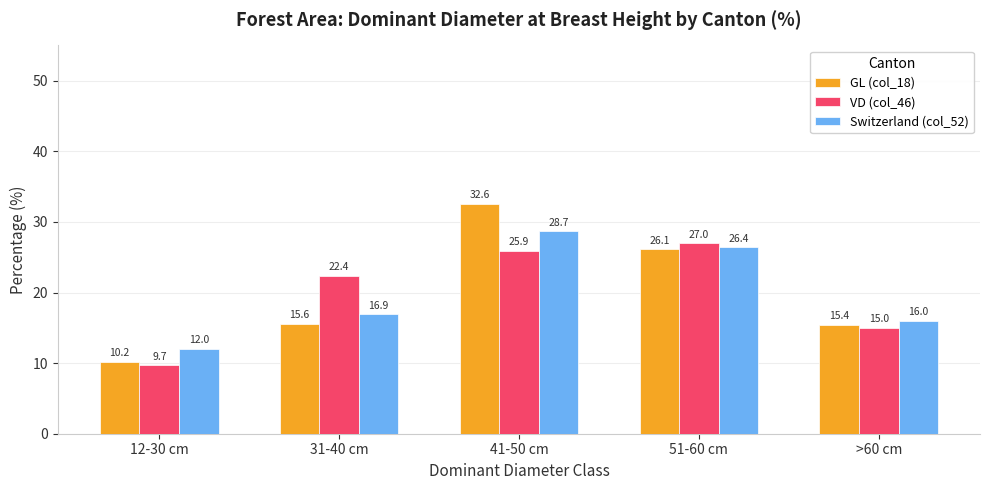

The value of VD (col_46) at >60 cm is 20.4. True or false?

False